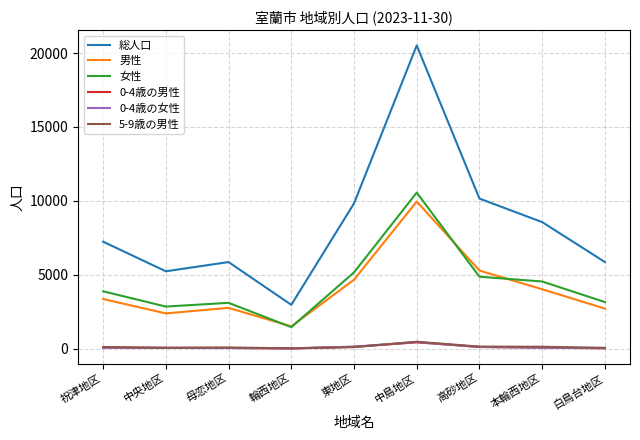

Is this an area chart (filled region under the line)?

No